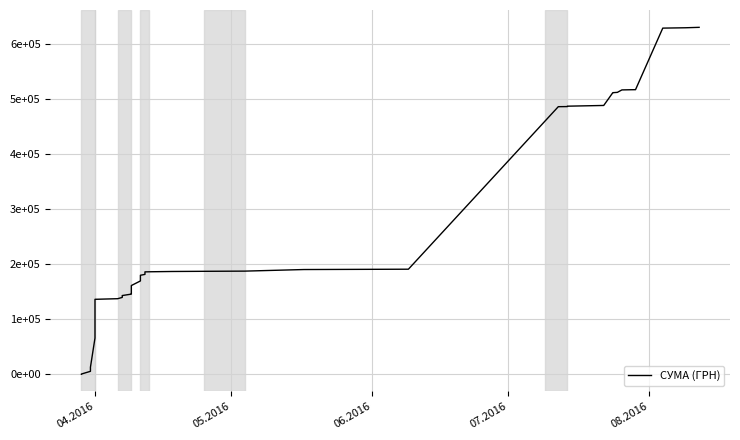

Reading right to left, extract all data points from this chart.

630977.9	630202.9	629569.8	517579.4	517481.5	517149.9	512689.9	512115.3	512104.1	488876.1	487554.8	486846.4	486645.6	191007.0	190407.0	187521.0	187181.6	186858.4	186330.6	186156.7	181582.9	179990.5	169634.6	161274.2	155554.1	146318.9	145685.7	143085.7	142311.3	139704.3	137350.3	136238.7	126340.3	65775.7	12746.9	8891.3	5255.9	295.7	197.8	97.8